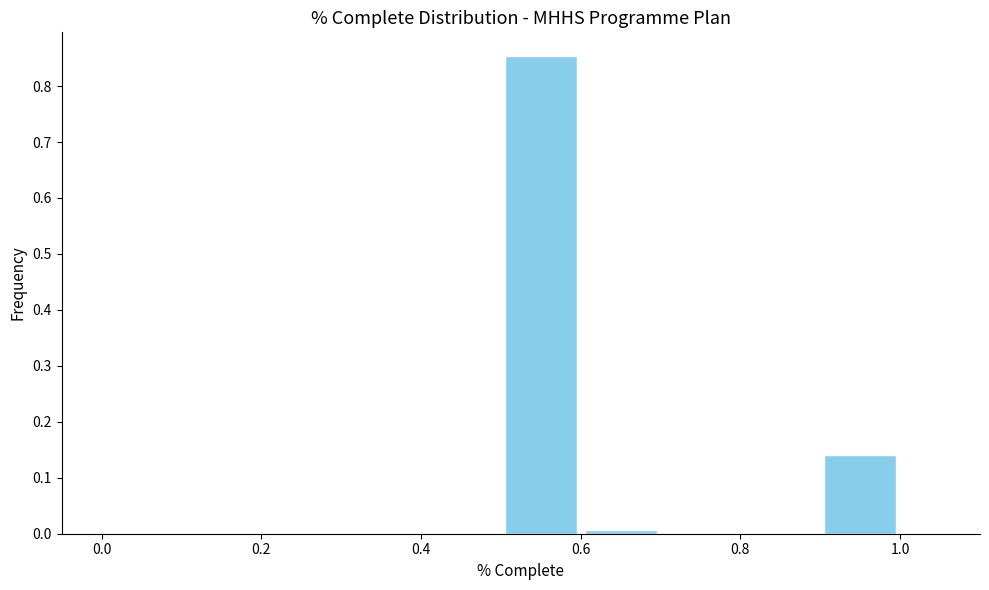

Over which range of the x-axis is the bar tallest?

0.5 to 0.6